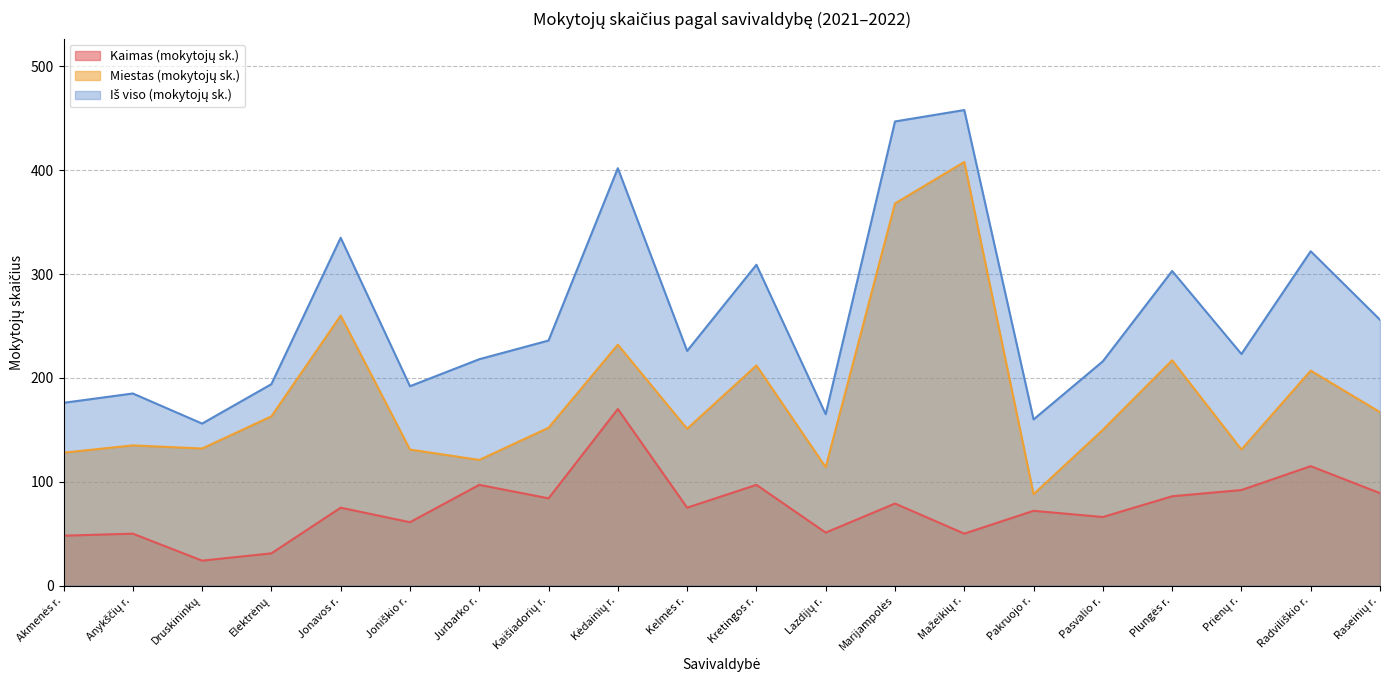

What is the difference between the maximum and minimum values in the Kaimas (mokytojų sk.) series?

146